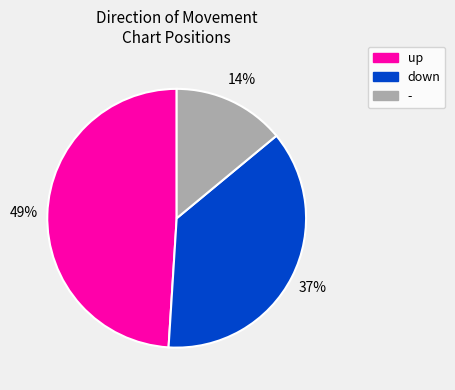

Which slice is the largest?

up